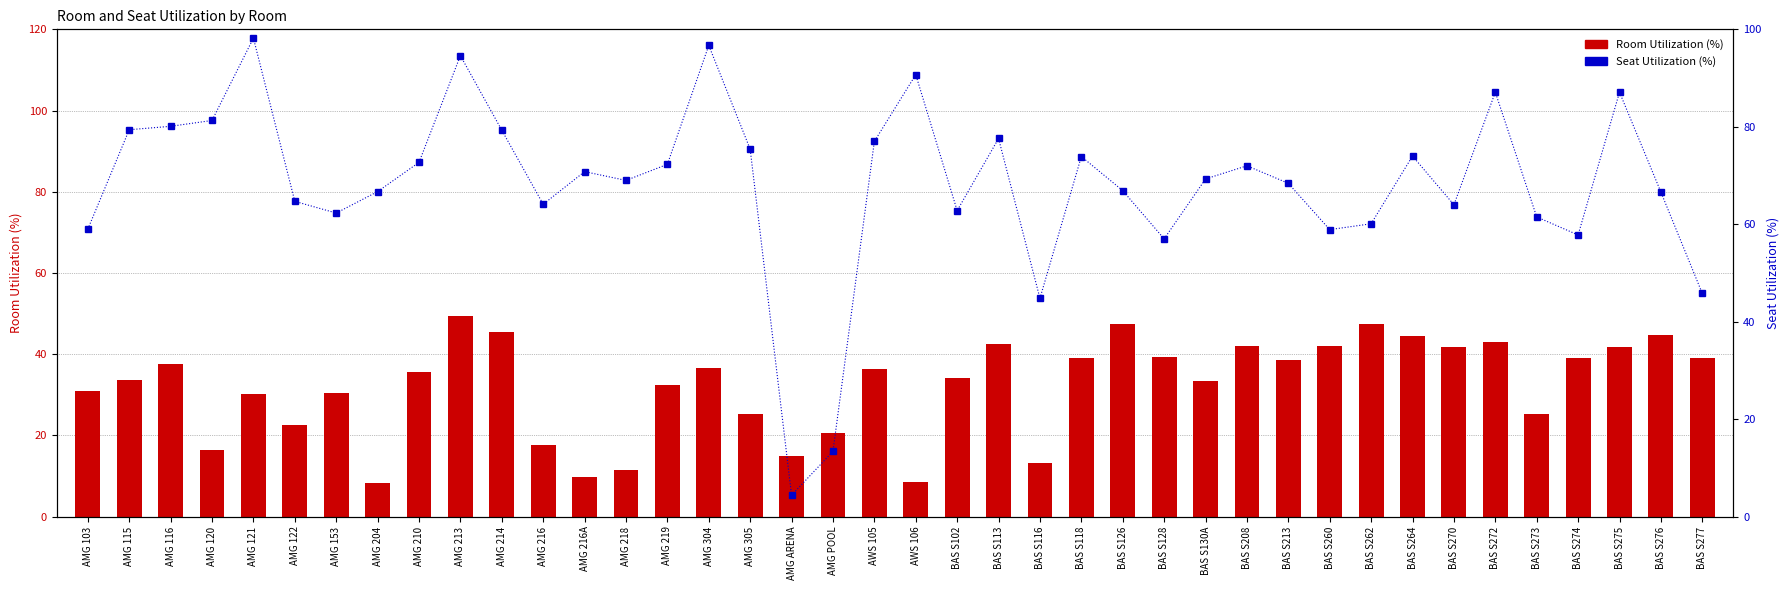

What is the label of the 12th bar from the left?

AMG 216